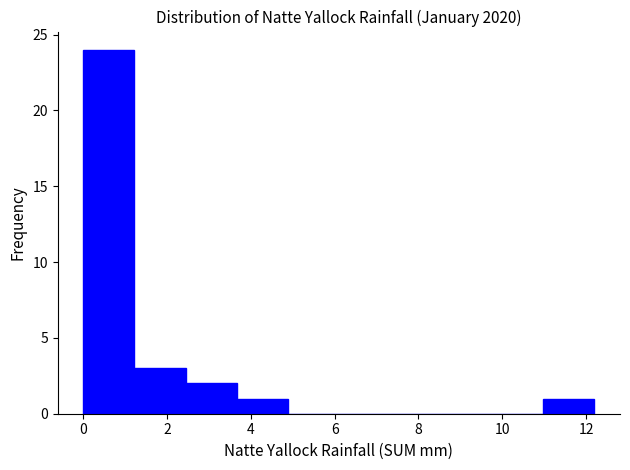

Reading left to right, transcribe this chart: for each bar, give the range it covers on the x-axis and its height. Neither the bar edges nor the heights are printed on the chart, so give them approximately, as read against the axes.

0.00 to 1.22: 24
1.22 to 2.44: 3
2.44 to 3.66: 2
3.66 to 4.88: 1
4.88 to 6.10: 0
6.10 to 7.32: 0
7.32 to 8.54: 0
8.54 to 9.76: 0
9.76 to 10.98: 0
10.98 to 12.20: 1